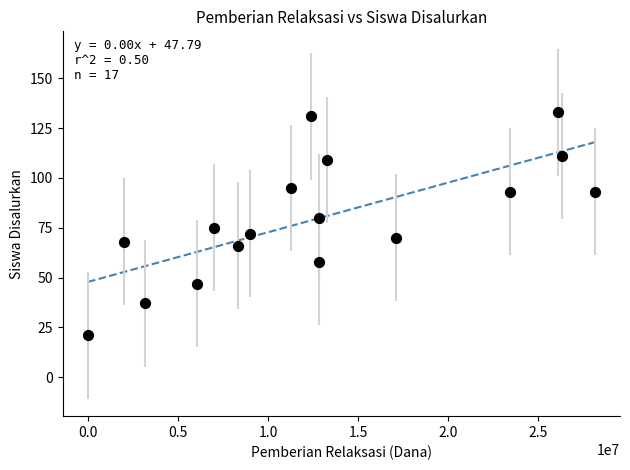

What is the range of Y values (max minus min)?

112